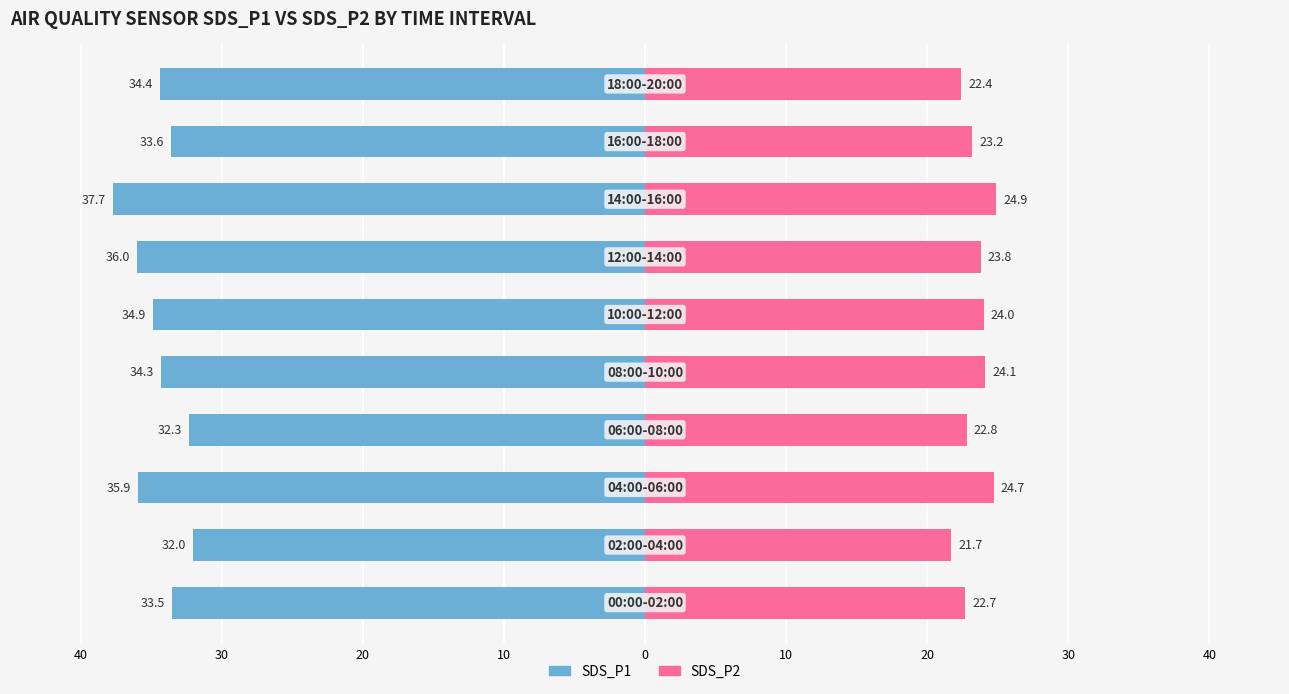

At how many categories does at least one series exceed -10?

10